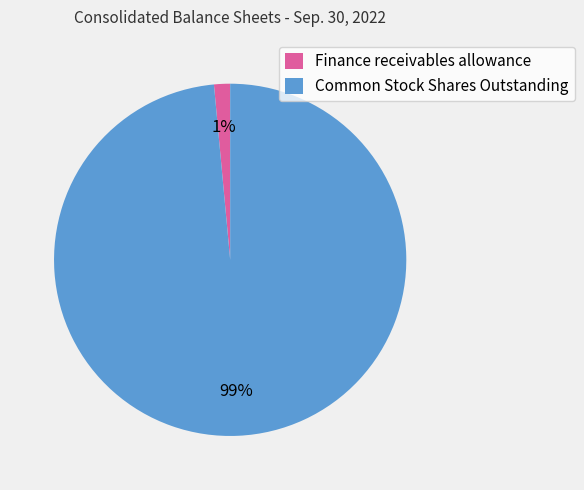

Is the sum of Common Stock Shares Outstanding and Finance receivables allowance greater than half?

Yes